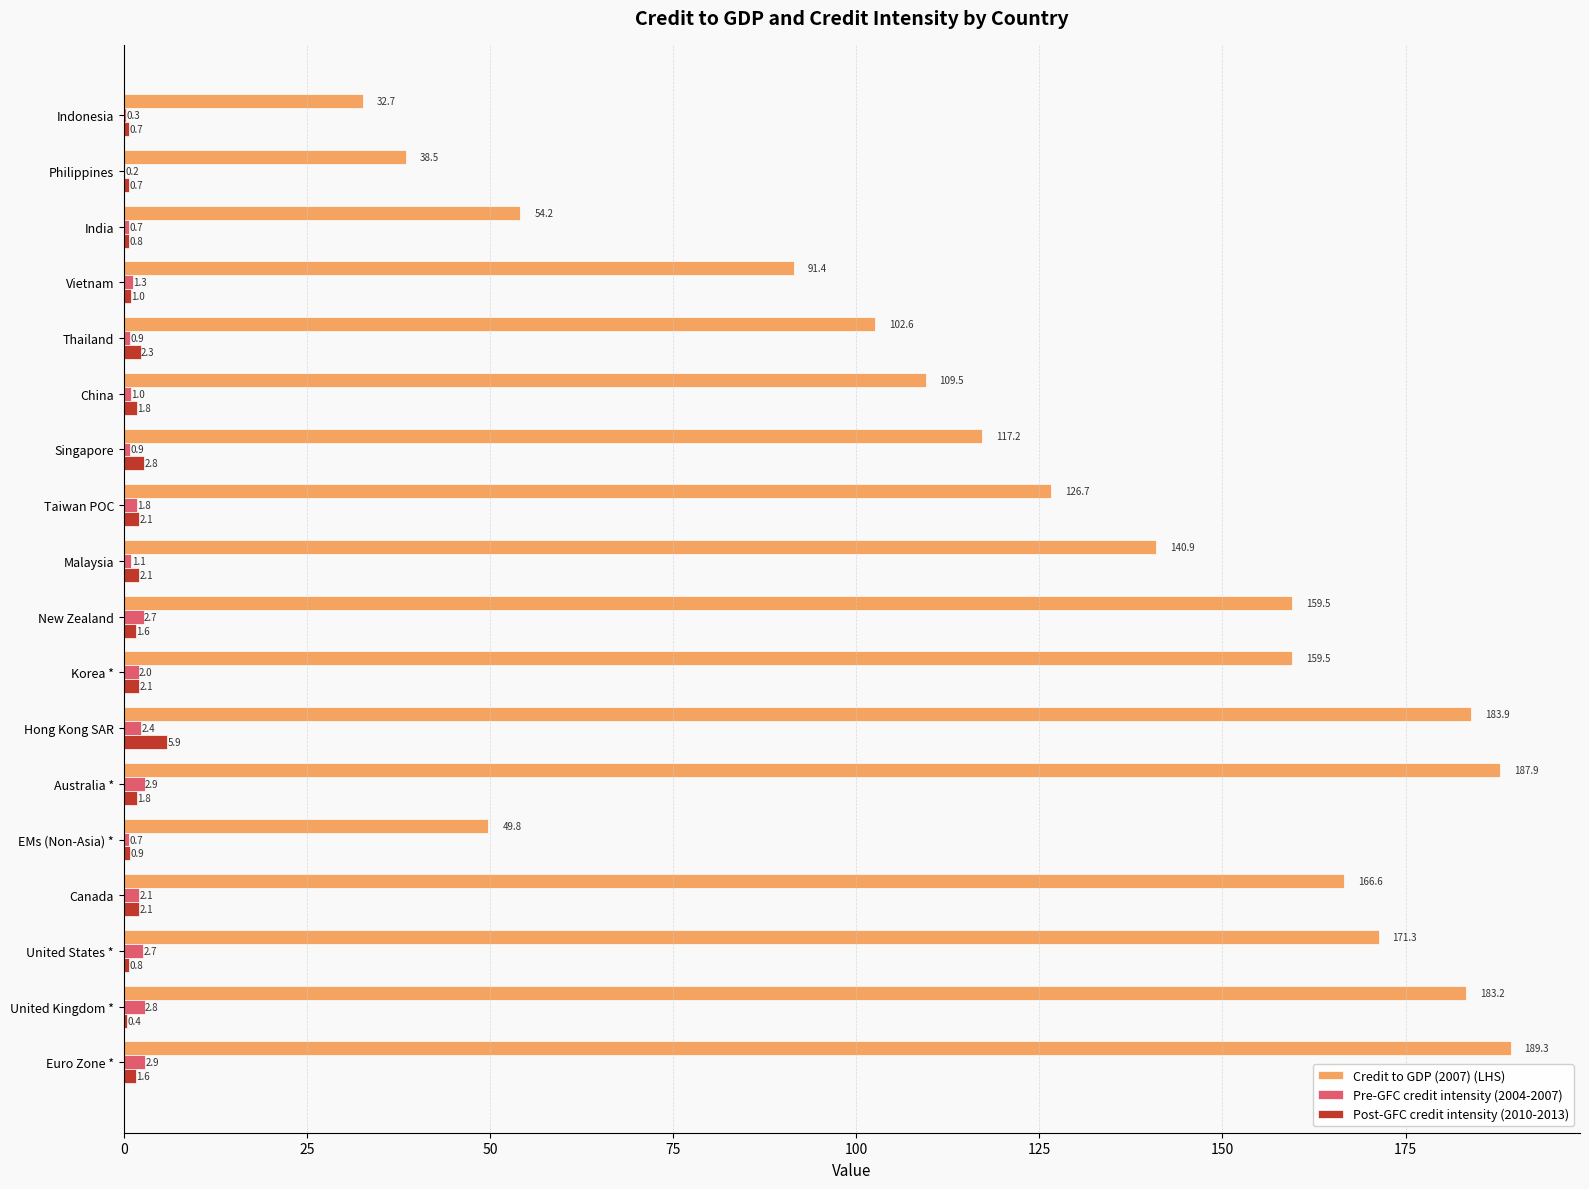

What is the sum of the Post-GFC credit intensity (2010-2013) values at Korea * and EMs (Non-Asia) *?

3.0